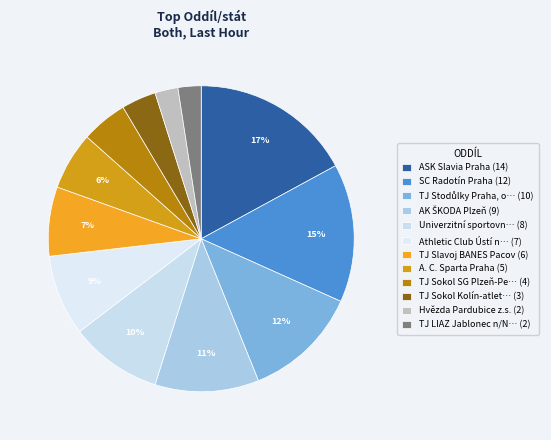

What is the largest slice in the pie chart?

ASK Slavia Praha (14)